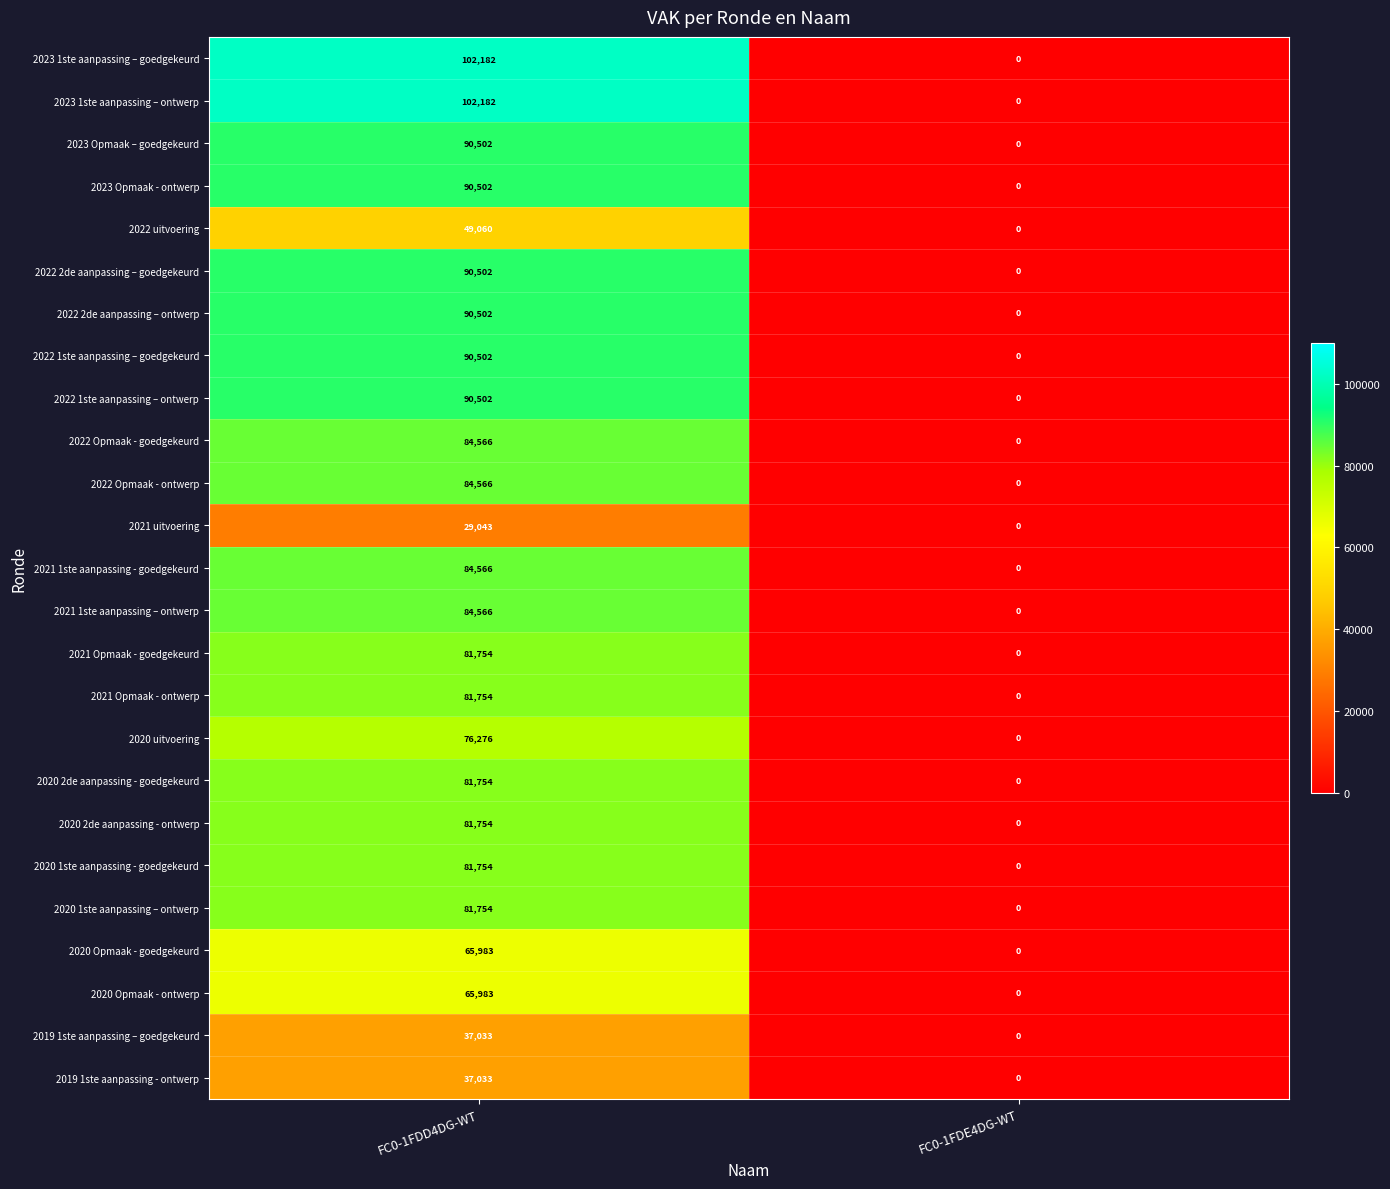

List the labels in order of 2020 2de aanpassing - ontwerp value, smallest first.

FC0-1FDE4DG-WT, FC0-1FDD4DG-WT